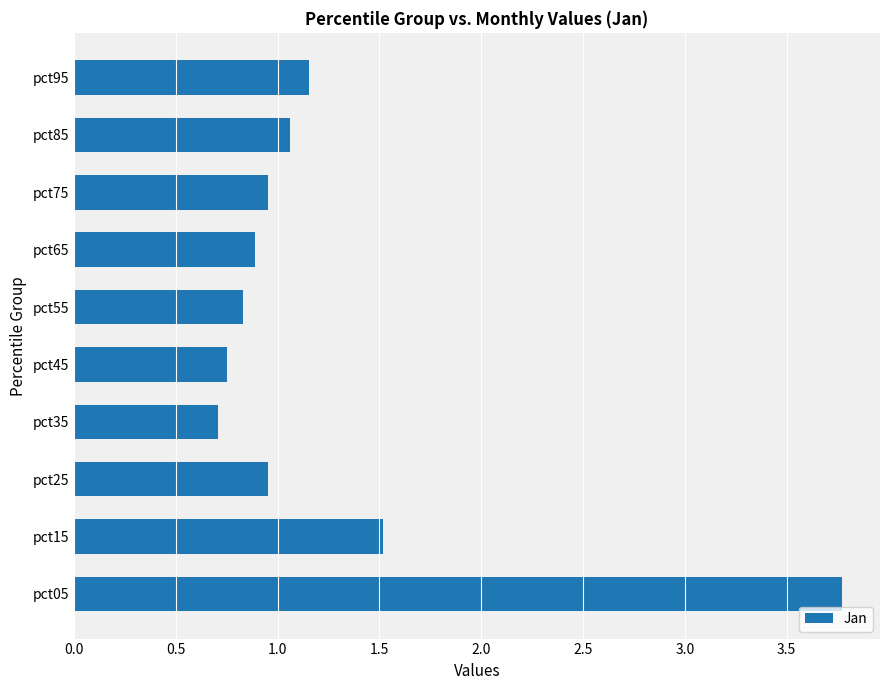

The chart shows a value of 1.5 at pct25. True or false?

False